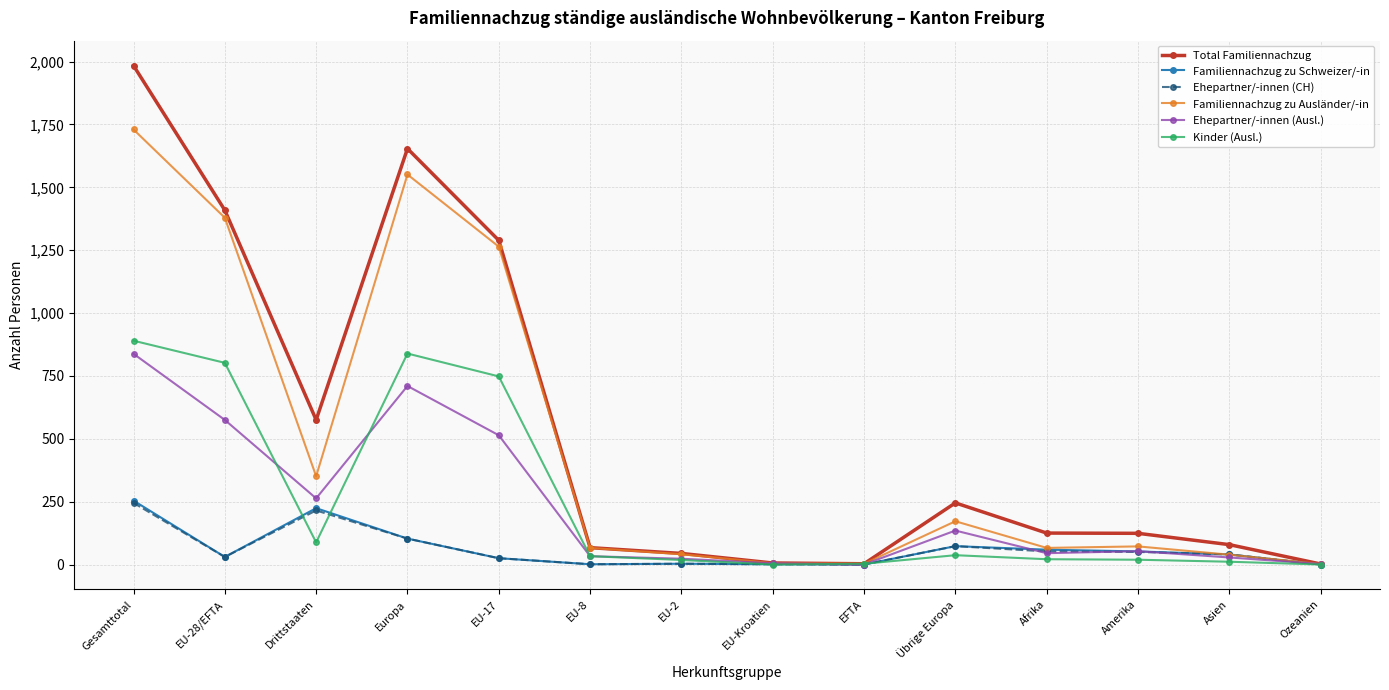

Which series has the largest total across all categories?

Total Familiennachzug